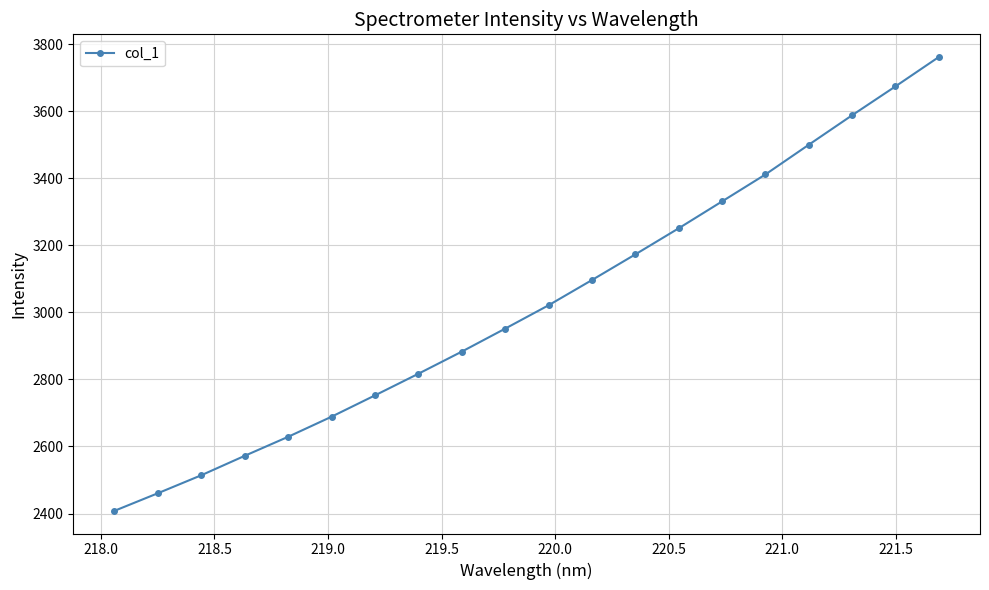

True or false: there are more than 0 points higher than both neighbors.

False